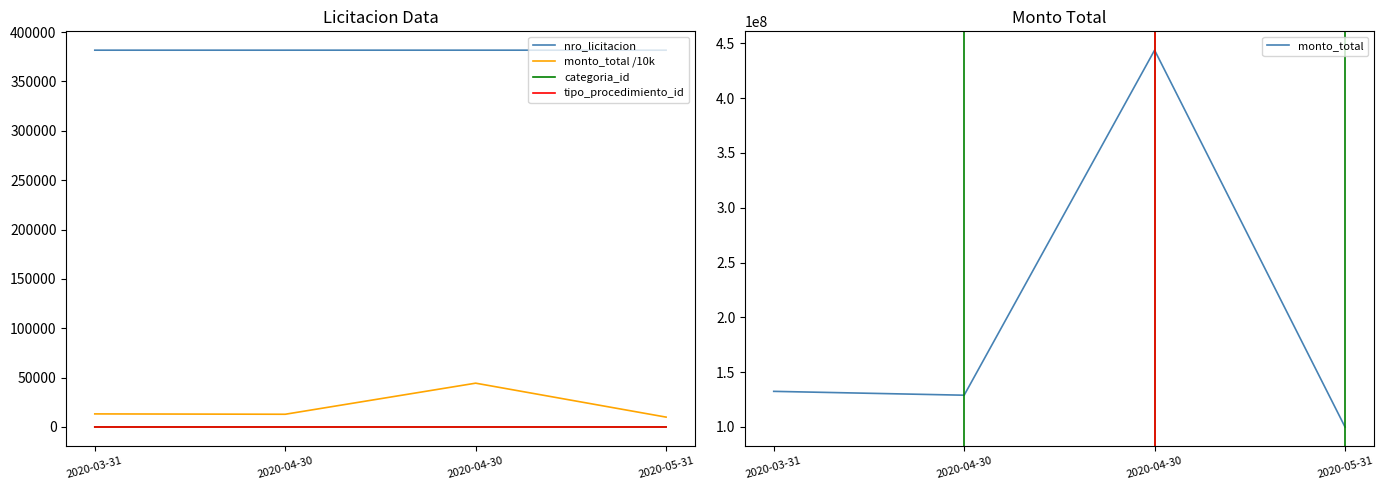

Does the chart display data point markers on the line(s)?

No